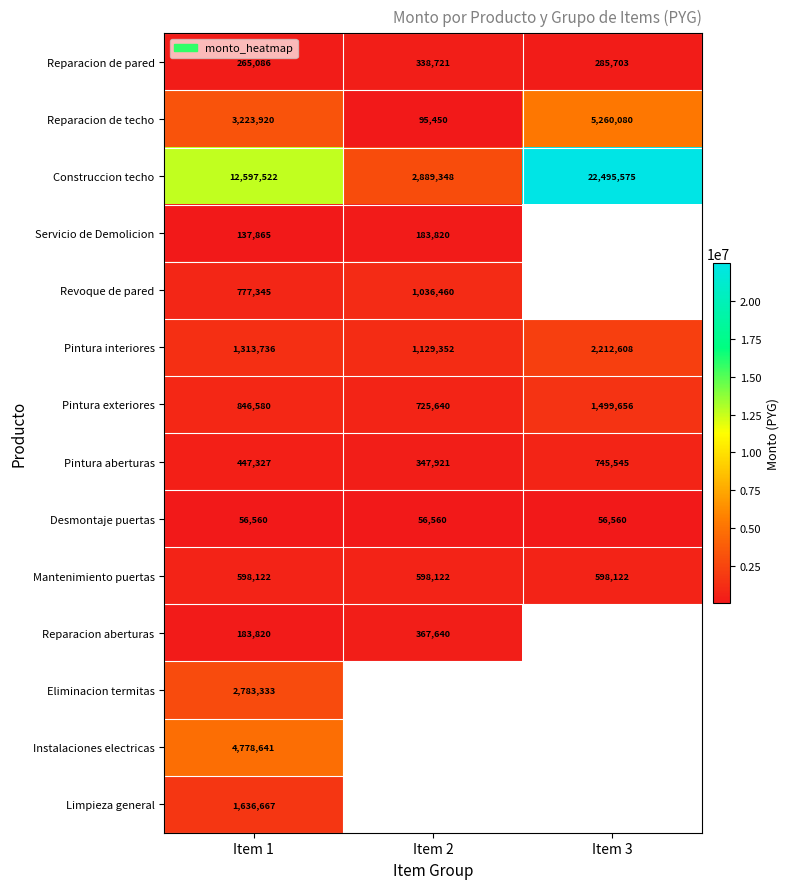

At how many categories does at least one series exceed 5286588?

2